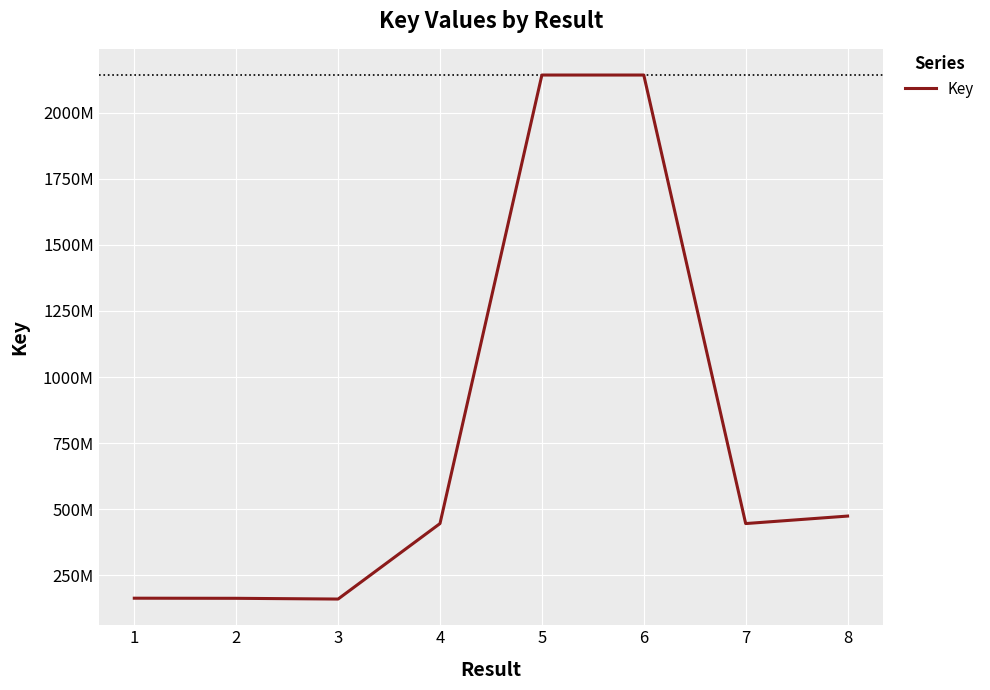

Does the chart display data point markers on the line(s)?

No